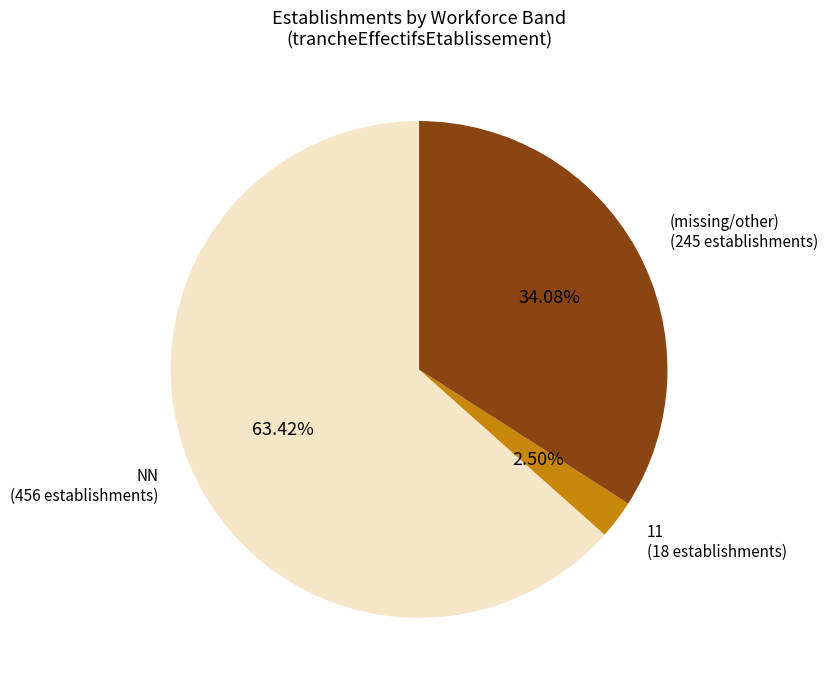

Is there a majority slice in this chart?

Yes